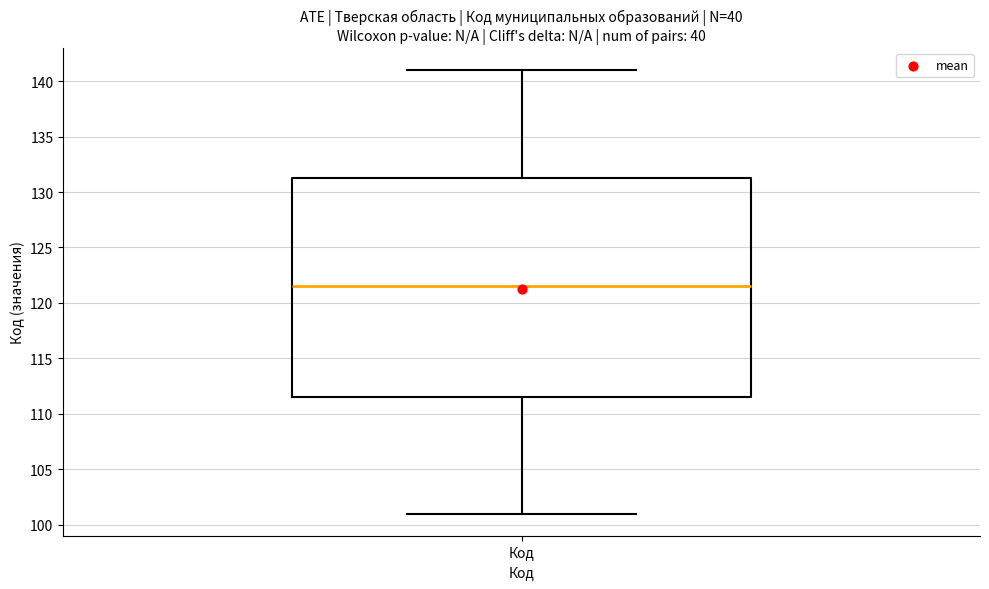

Read this box plot against the y-axis: the position of the median line, the range covered by the box, and the ends of both whiskers. The values are not printed on the chart, so give them approximately, as read against the axis.

median 121.5, box 111.5 to 131.5, whiskers 101.0 to 141.0